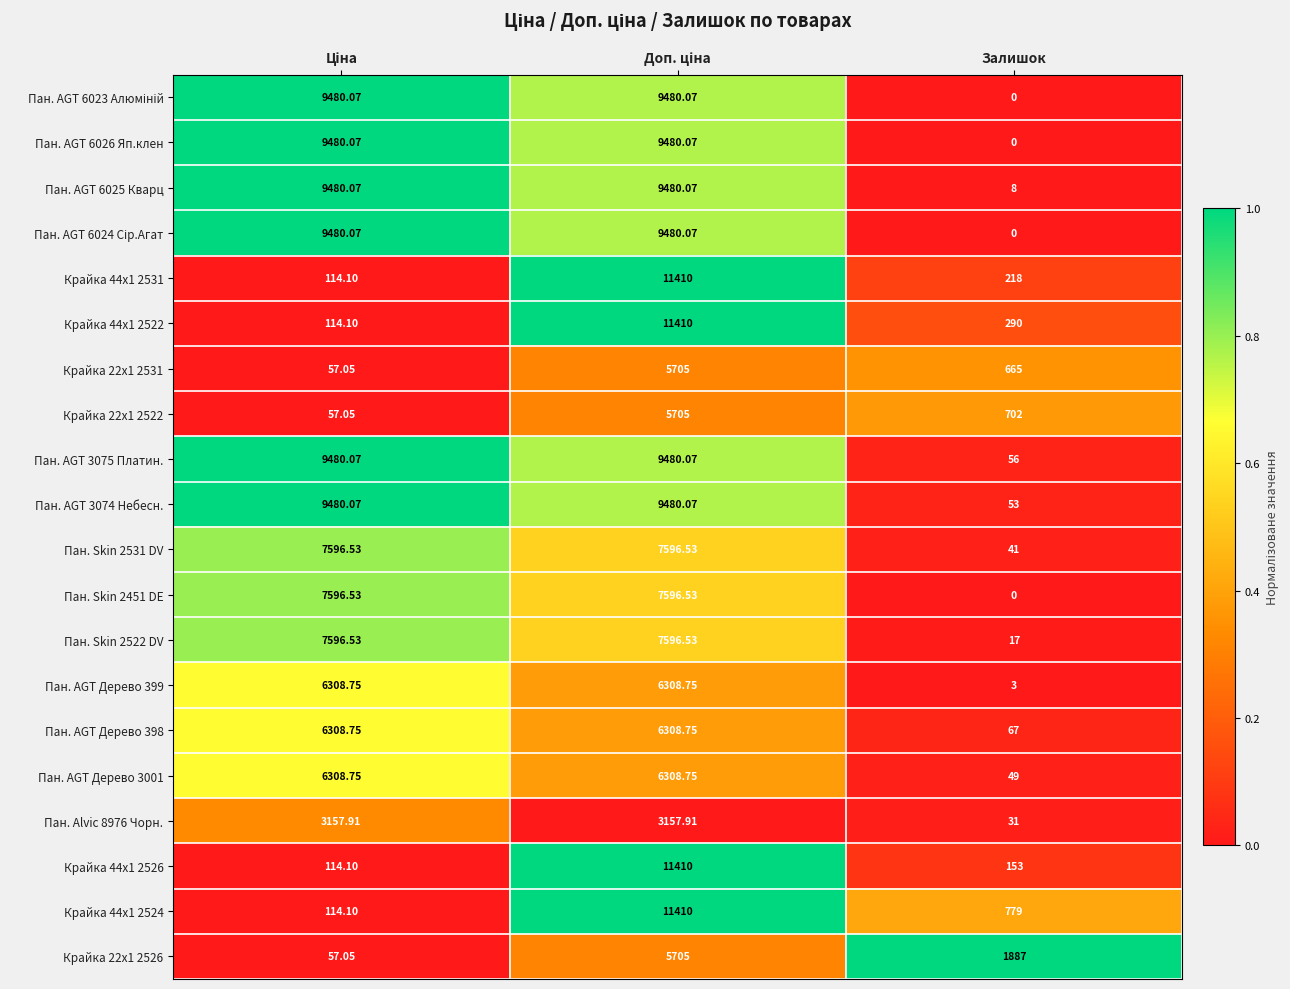

What is the greatest value displayed?

11410.0